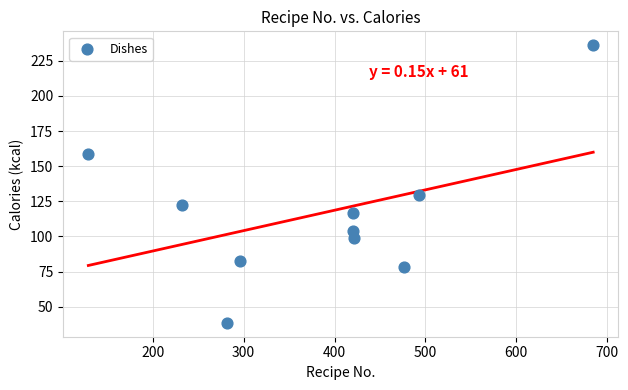

What is the average Y value?

116.5